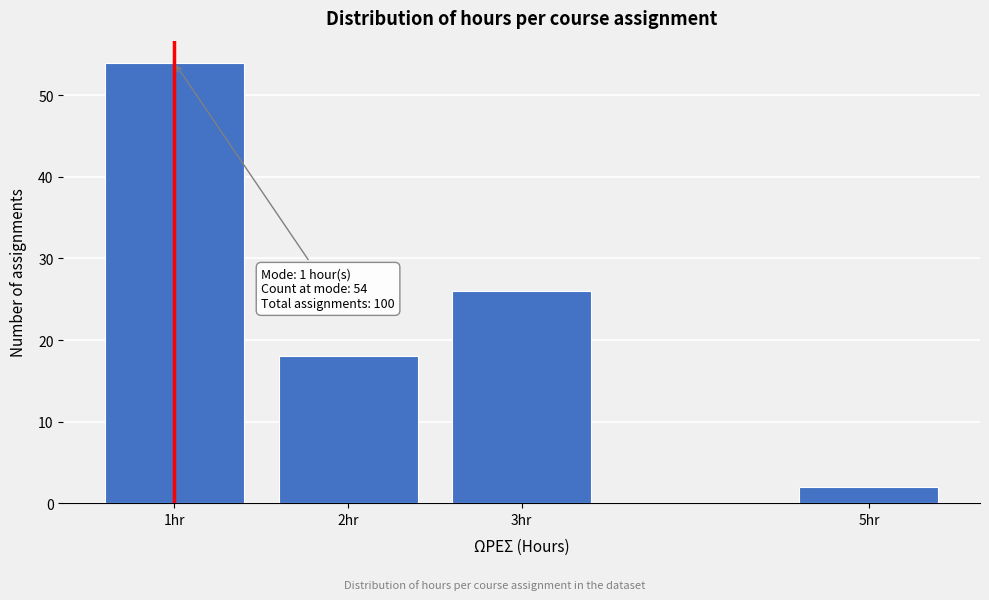

Reading left to right, list all the values displayed in this chart.

1hr=54	2hr=18	3hr=26	5hr=2